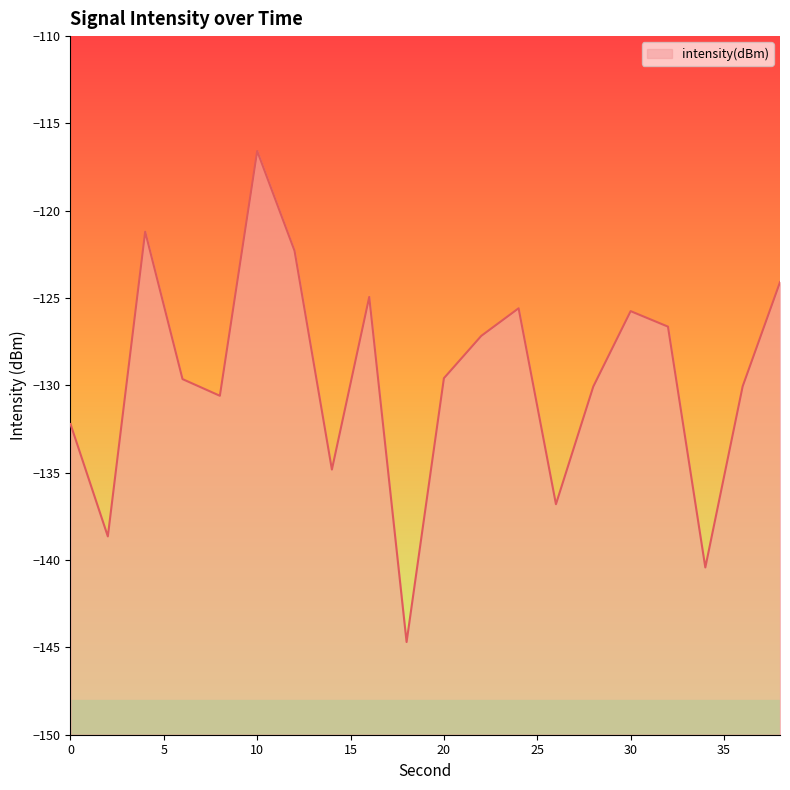

Is it true that the value at 8 is -130.6?

True